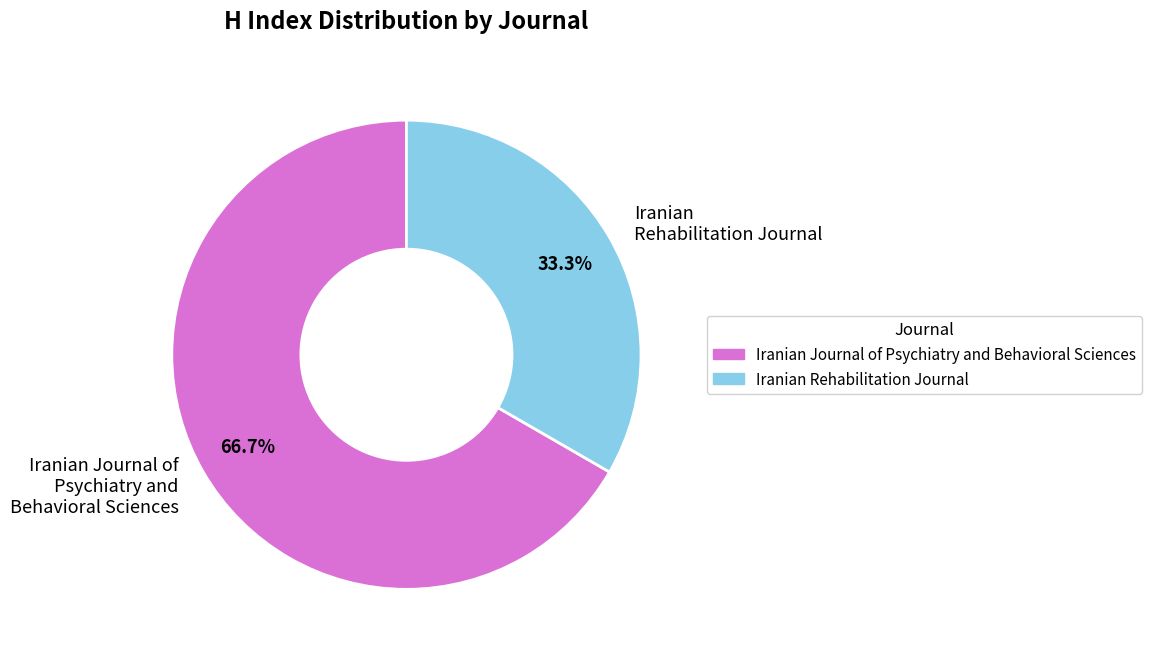

Combined, what portion of the pie is Iranian Journal of Psychiatry and Behavioral Sciences and Iranian Rehabilitation Journal?

100.0%